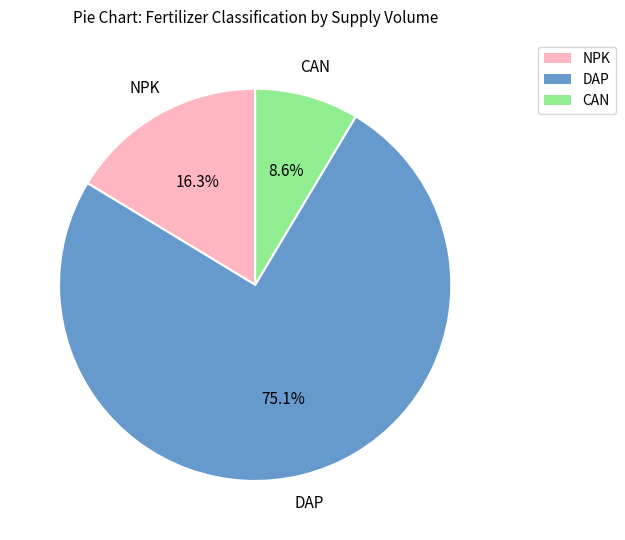

Does any single category account for the majority?

Yes